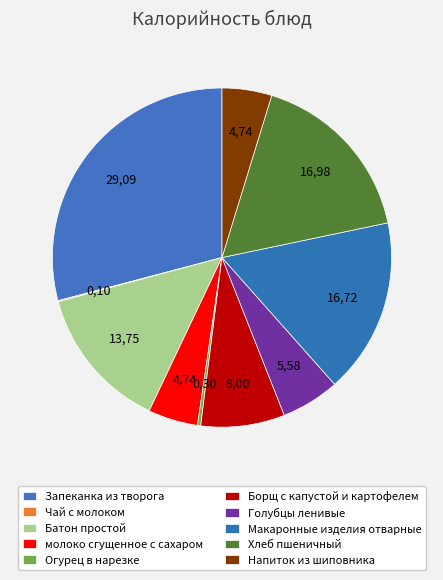

To the nearest percent, what is the average slice percentage?

10%